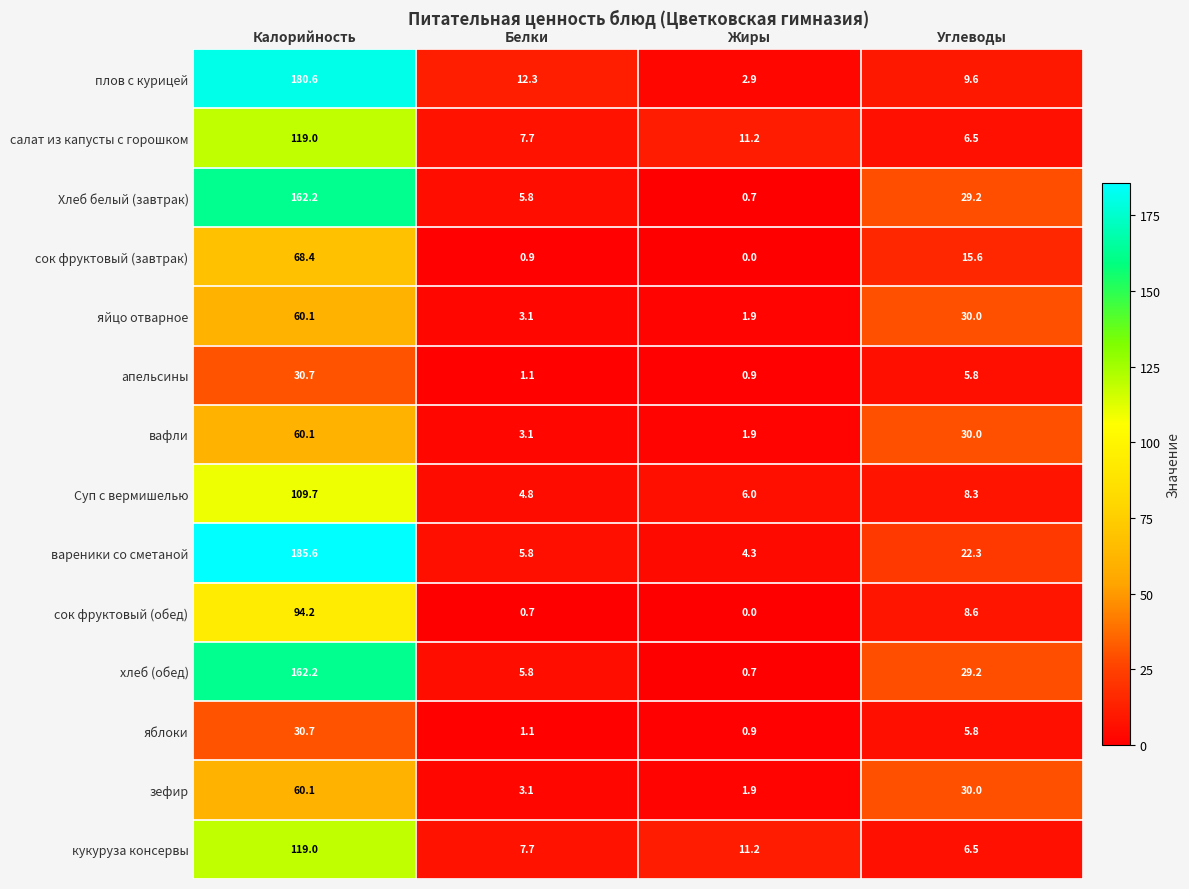

What is the difference between the highest and lowest values at Углеводы?

24.2